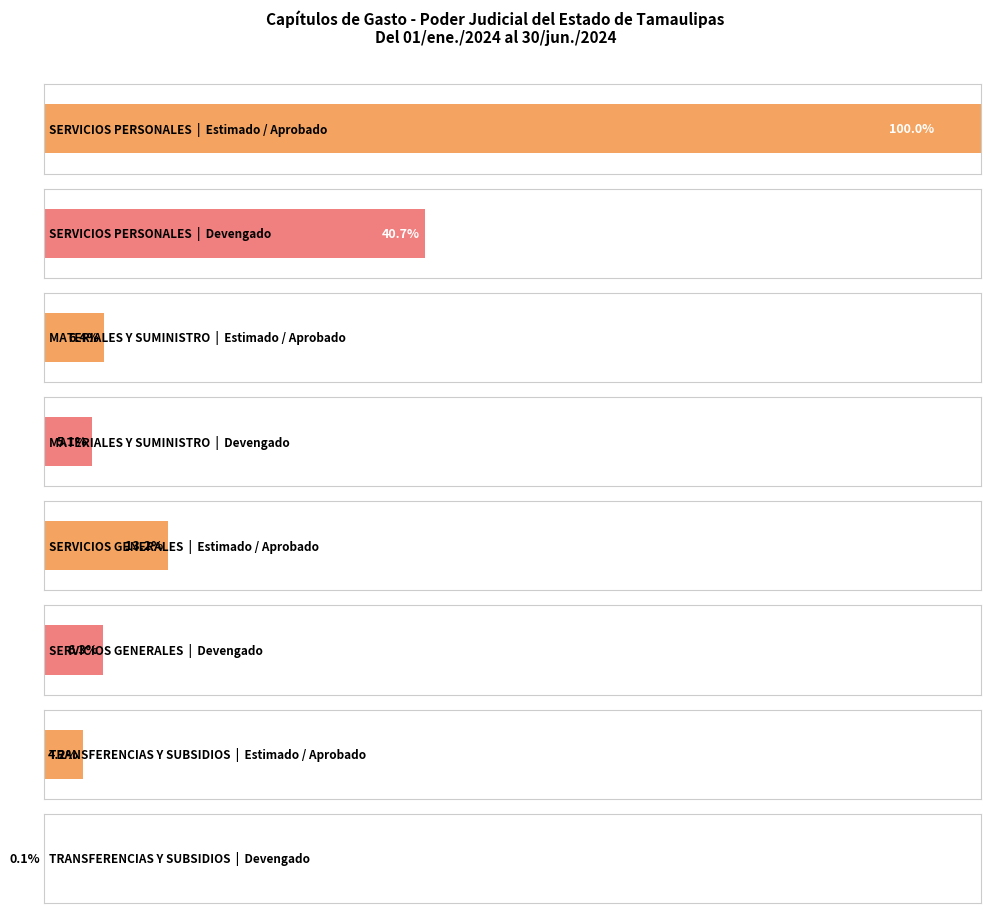

What is the label of the 3rd bar from the left?

SERVICIOS GENERALES